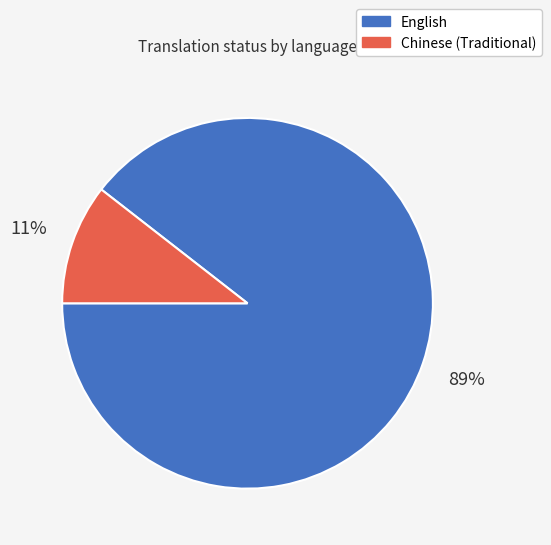

Which category accounts for the majority?

English